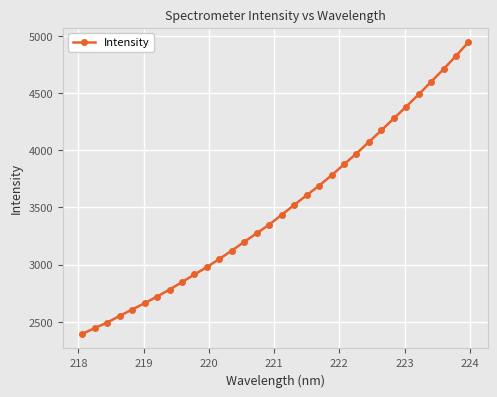

What is the difference between the maximum and minimum values?

2550.0